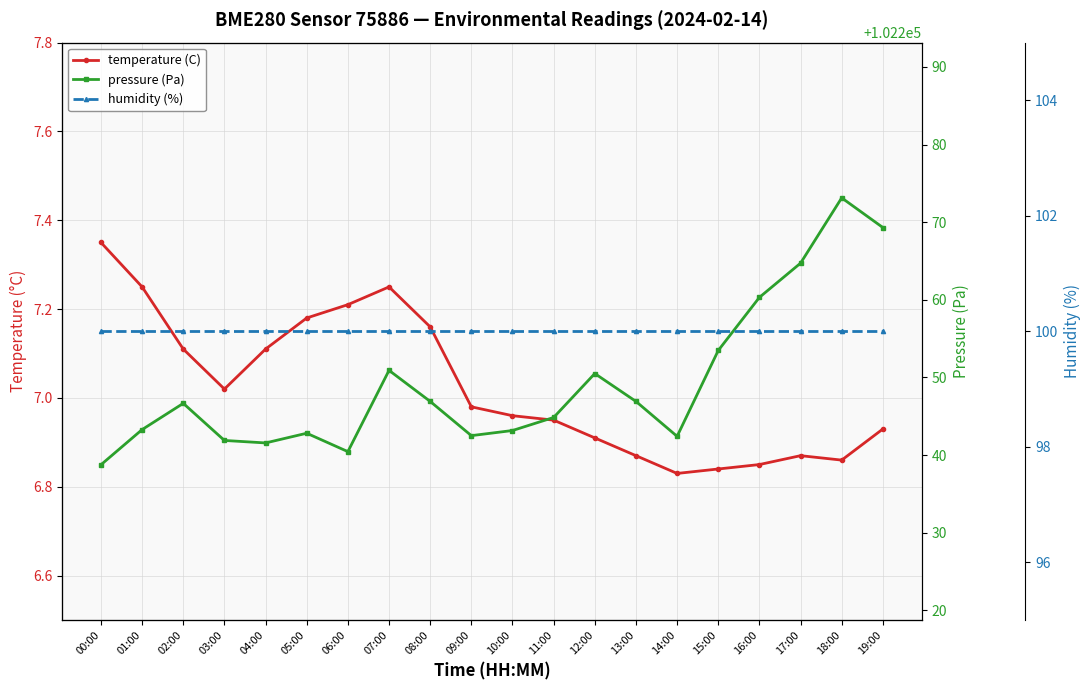

What is the difference between the highest and lowest values at 07:00?

102243.7